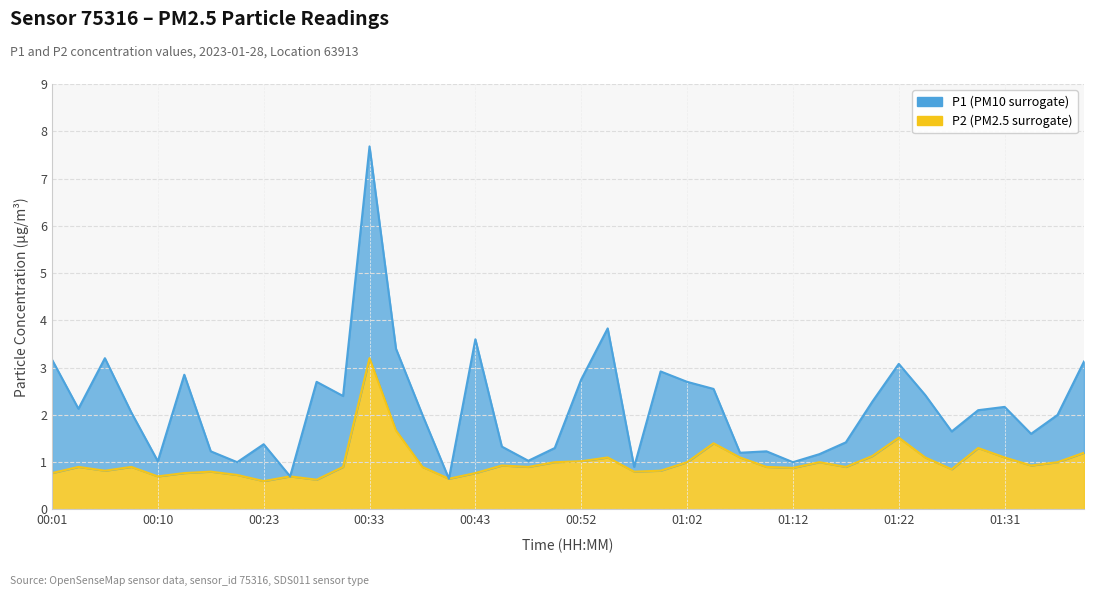

What is the label of the 38th point from the right?

00:06